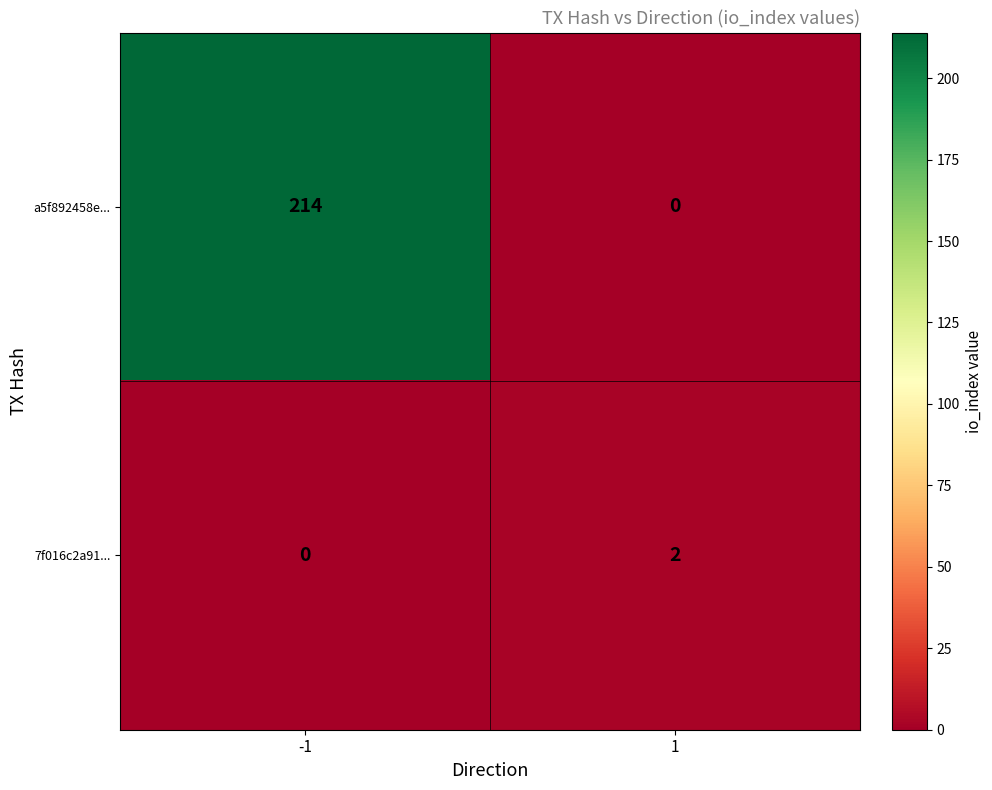

Which series changed the most between -1 and 1?

a5f892458e...